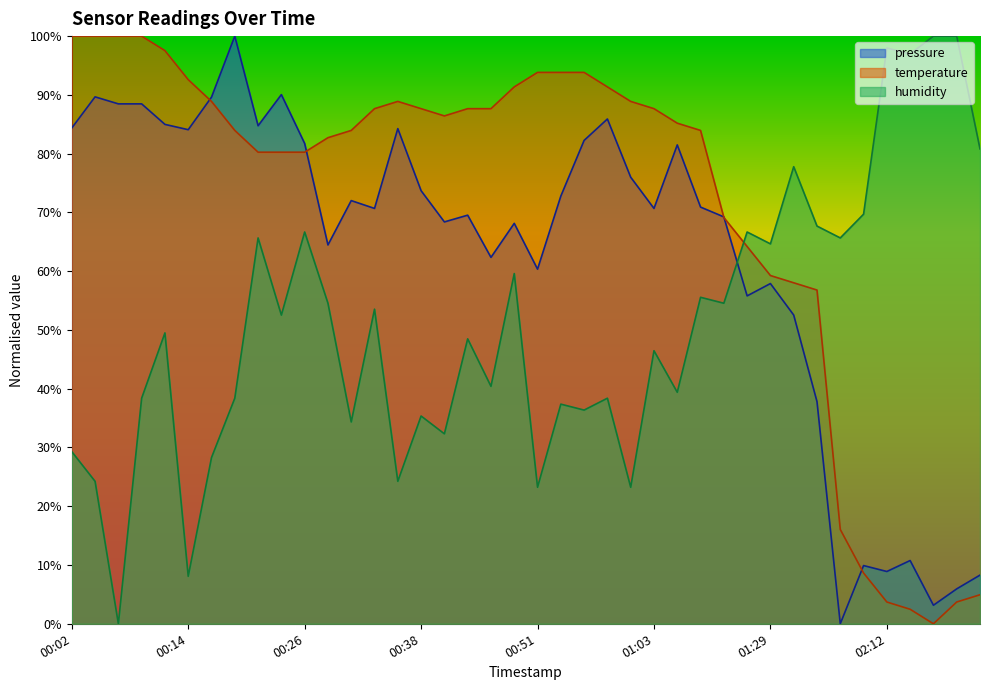

Rank the categories by temperature value from lowest to highest.

02:17, 02:14, 02:12, 02:19, 02:24, 02:09, 02:07, 01:34, 01:32, 01:29, 01:20, 01:17, 00:21, 00:24, 00:26, 00:29, 00:19, 00:31, 01:09, 01:06, 00:41, 00:33, 00:38, 00:43, 00:46, 01:03, 00:16, 00:36, 01:01, 00:48, 00:59, 00:14, 00:51, 00:54, 00:56, 00:11, 00:02, 00:04, 00:07, 00:09